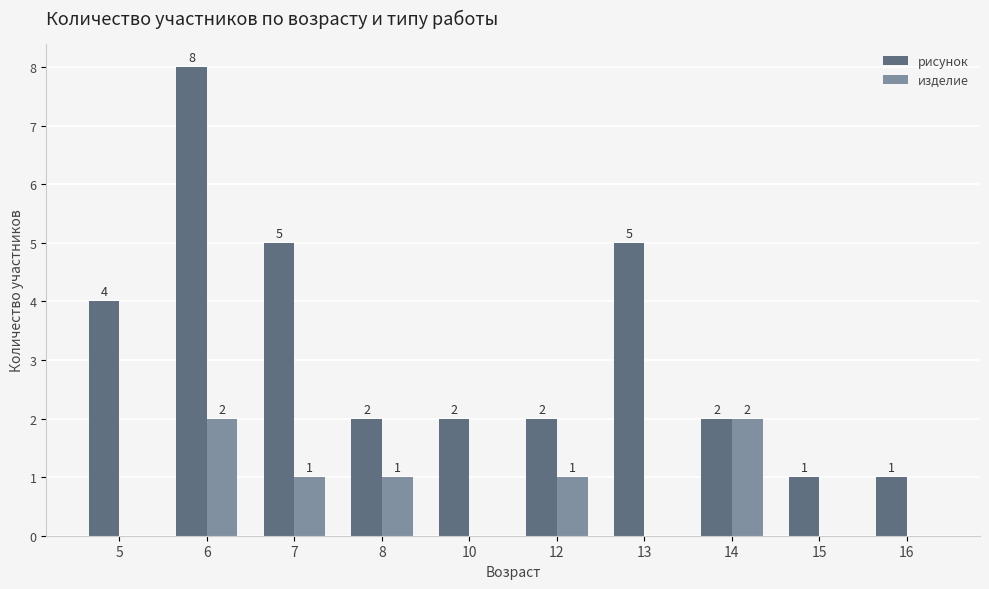

What is the difference between the изделие values at 12 and 15?

1